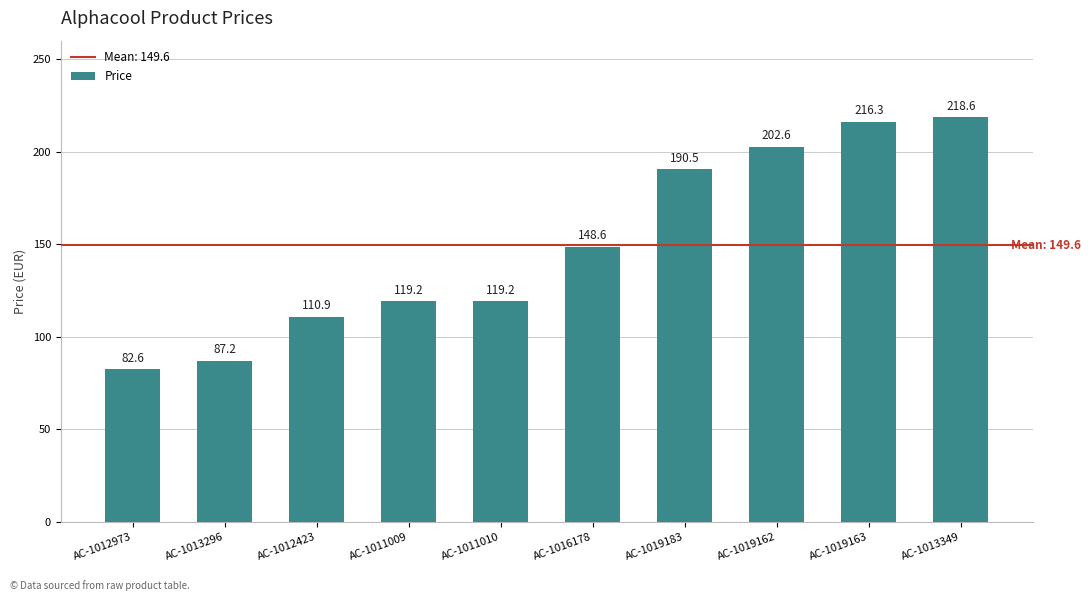

What position from the left is AC-1012423?

3